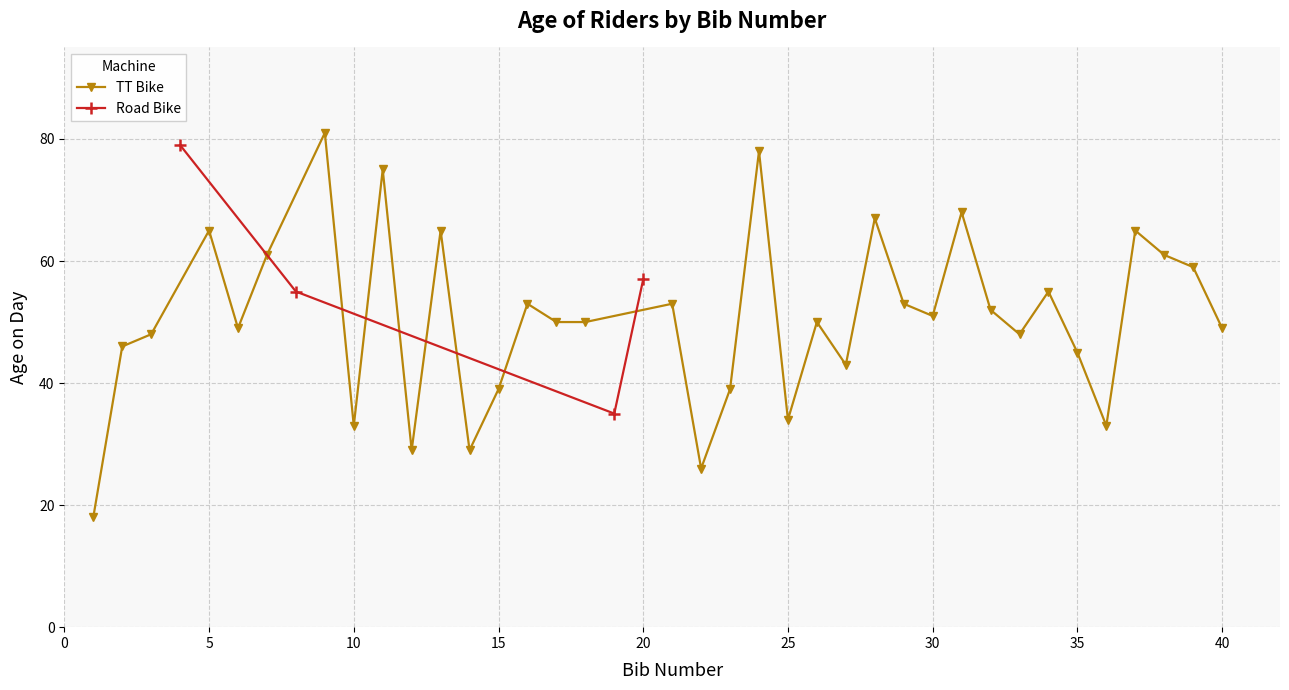

What is the value of the Road Bike point at the 1st from the left?

79